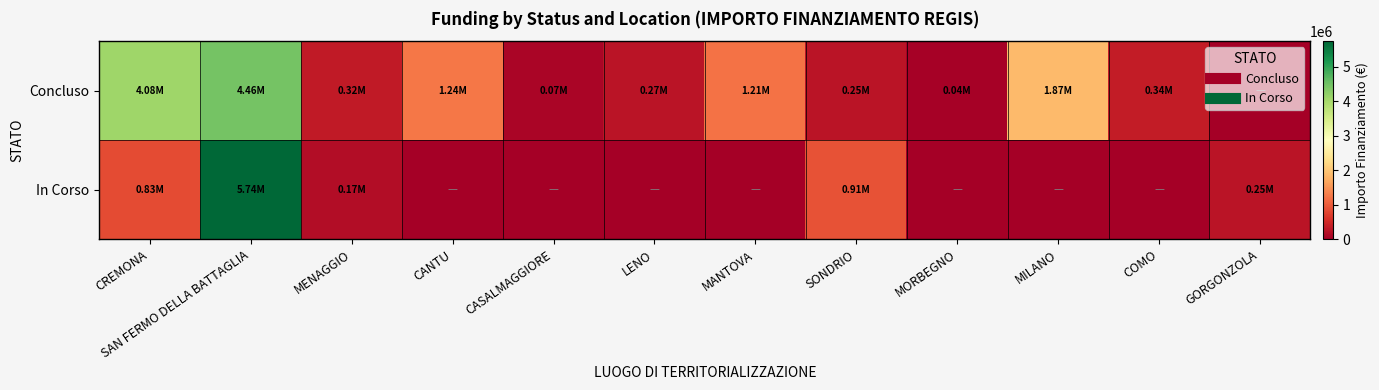

How many distinct data groups are displayed?

2